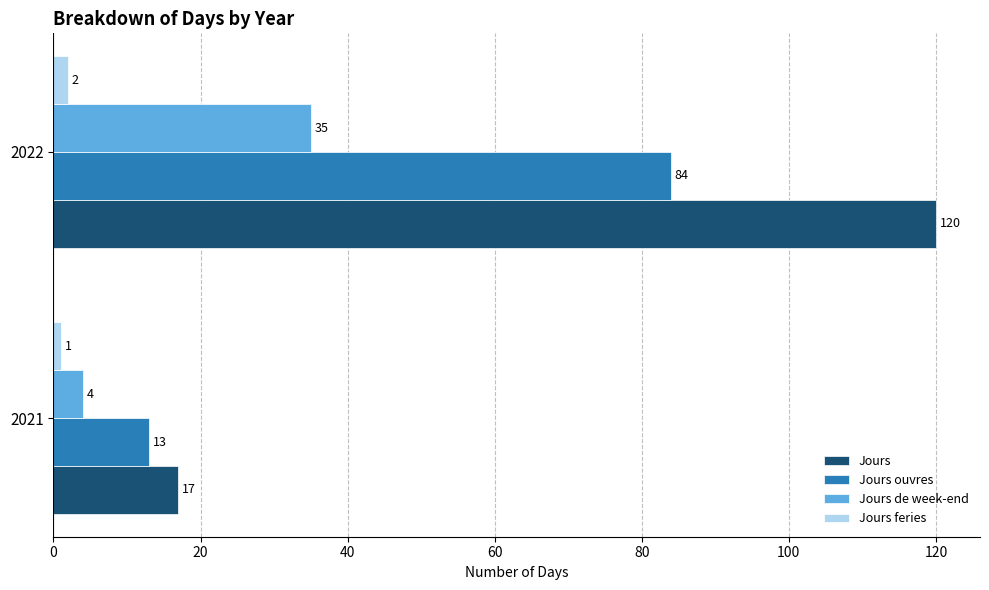

What is the difference between the Jours de week-end values at 2022 and 2021?

31